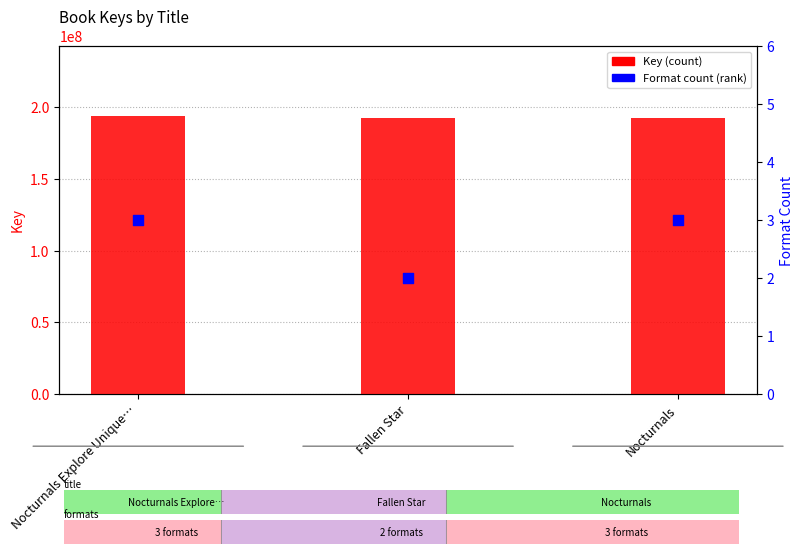

What are all the series names shown in the legend?

Key, Format count